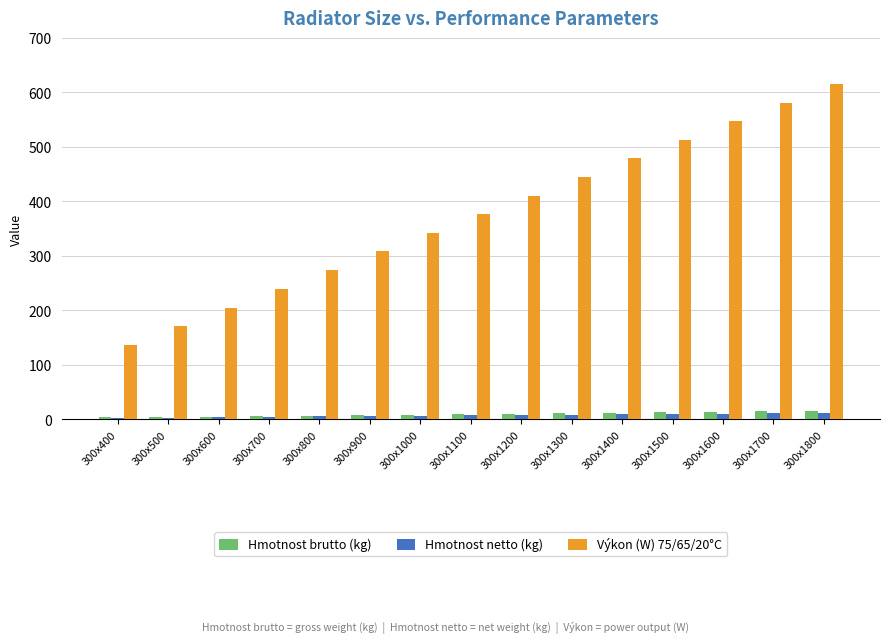

At which label does Výkon (W) 75/65/20°C reach its minimum?

300x400